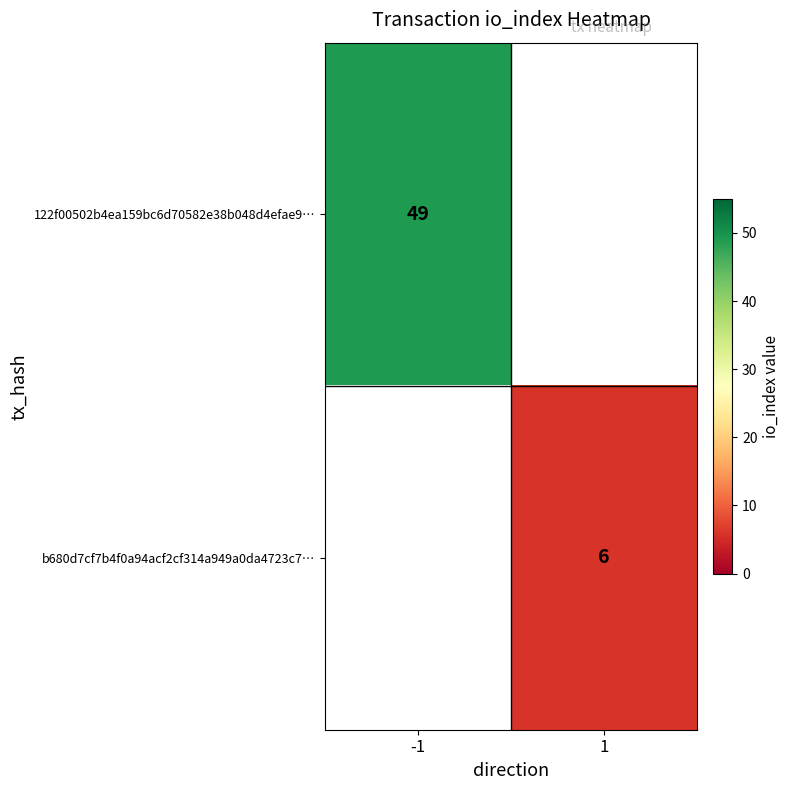

Is the value of 122f00502b4ea159bc6d70582e38b048d4efae9… at -1 greater than the value of b680d7cf7b4f0a94acf2cf314a949a0da4723c7… at 1?

Yes